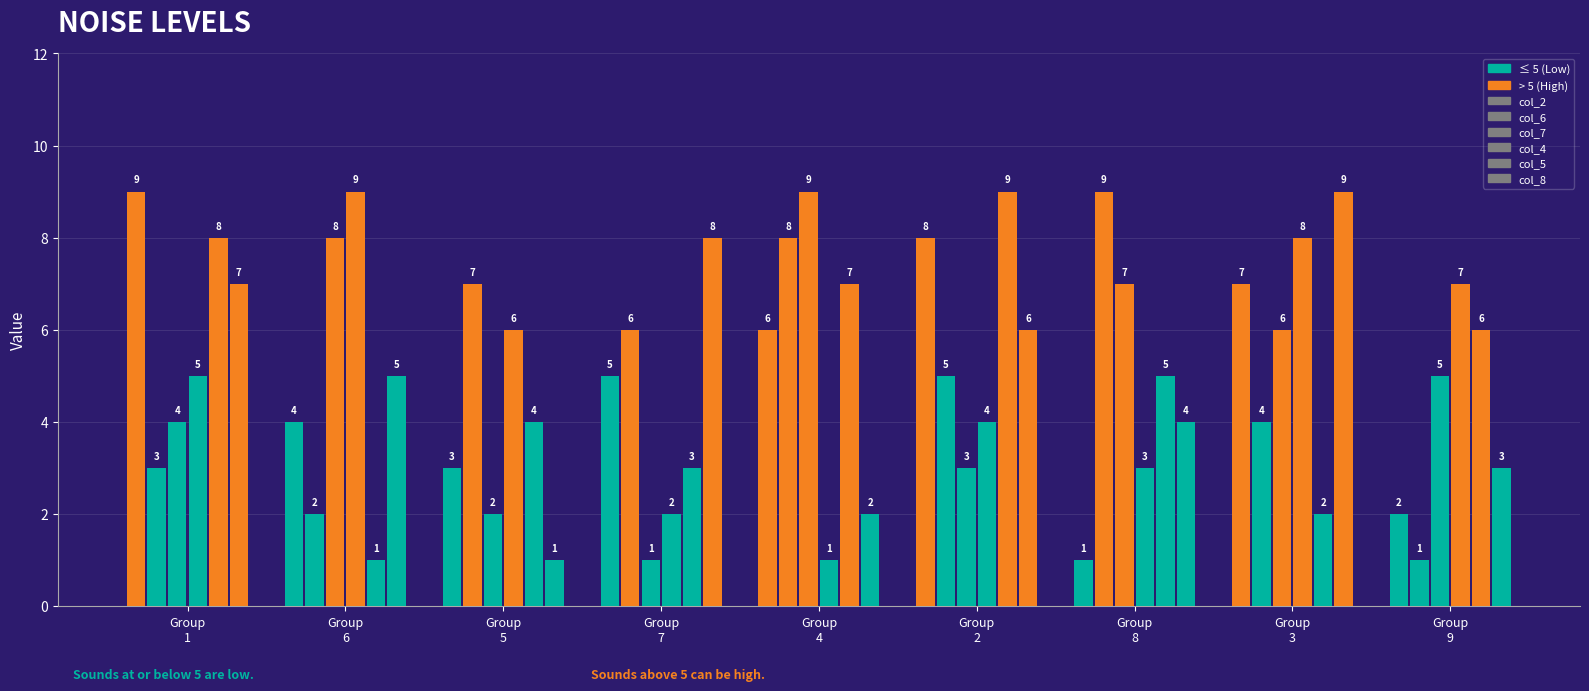

Reading right to left, extract all data points from this chart.

col_2: Group
9=2	Group
3=7	Group
8=1	Group
2=8	Group
4=6	Group
7=5	Group
5=3	Group
6=4	Group
1=9
col_6: Group
9=1	Group
3=4	Group
8=9	Group
2=5	Group
4=8	Group
7=6	Group
5=7	Group
6=2	Group
1=3
col_7: Group
9=5	Group
3=6	Group
8=7	Group
2=3	Group
4=9	Group
7=1	Group
5=2	Group
6=8	Group
1=4
col_4: Group
9=7	Group
3=8	Group
8=3	Group
2=4	Group
4=1	Group
7=2	Group
5=6	Group
6=9	Group
1=5
col_5: Group
9=6	Group
3=2	Group
8=5	Group
2=9	Group
4=7	Group
7=3	Group
5=4	Group
6=1	Group
1=8
col_8: Group
9=3	Group
3=9	Group
8=4	Group
2=6	Group
4=2	Group
7=8	Group
5=1	Group
6=5	Group
1=7